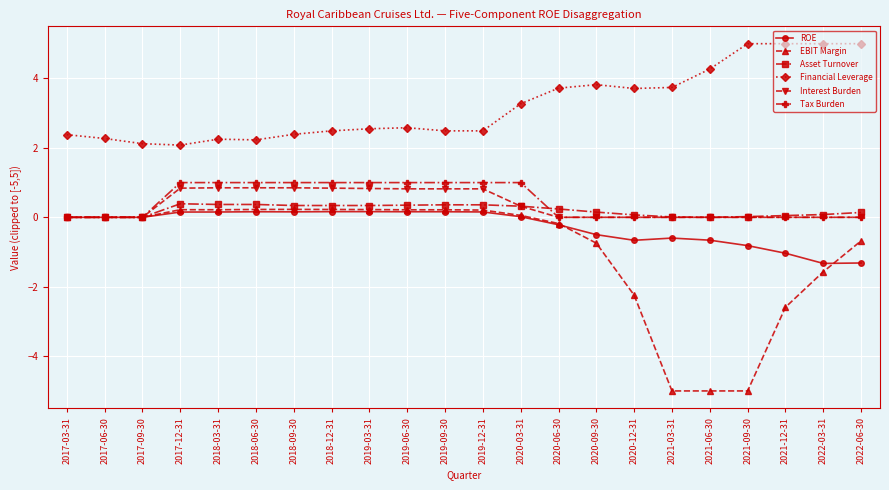

True or false: Interest Burden and Financial Leverage cross at least once.

False